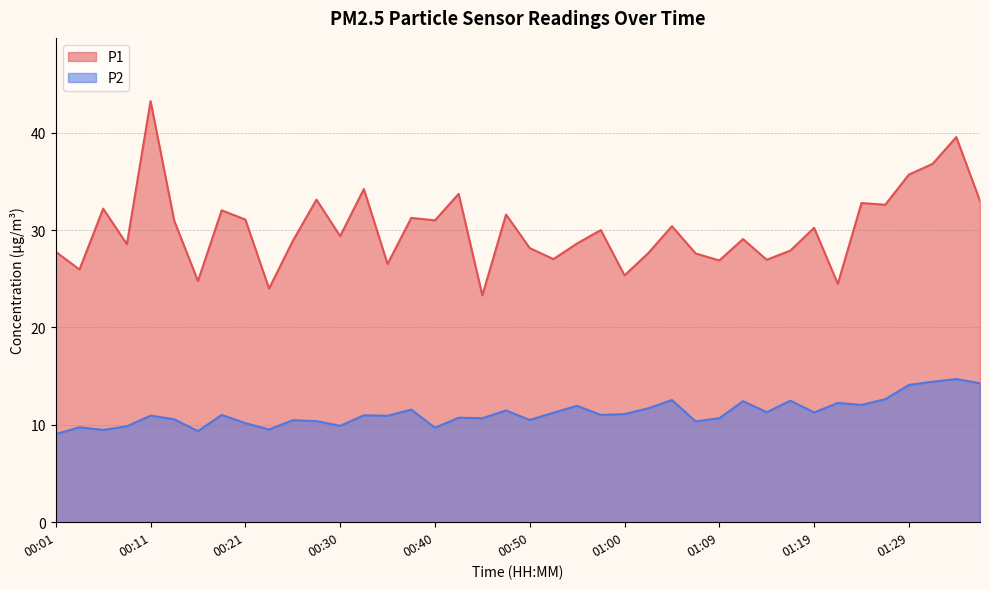

What is the lowest value of the P1 series?

23.3